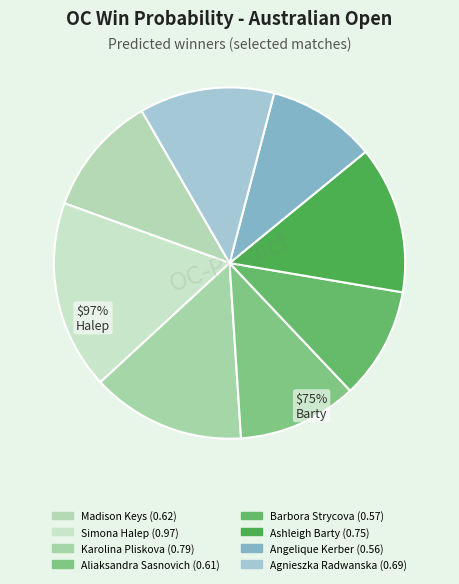

How many slices are in this pie chart?

8